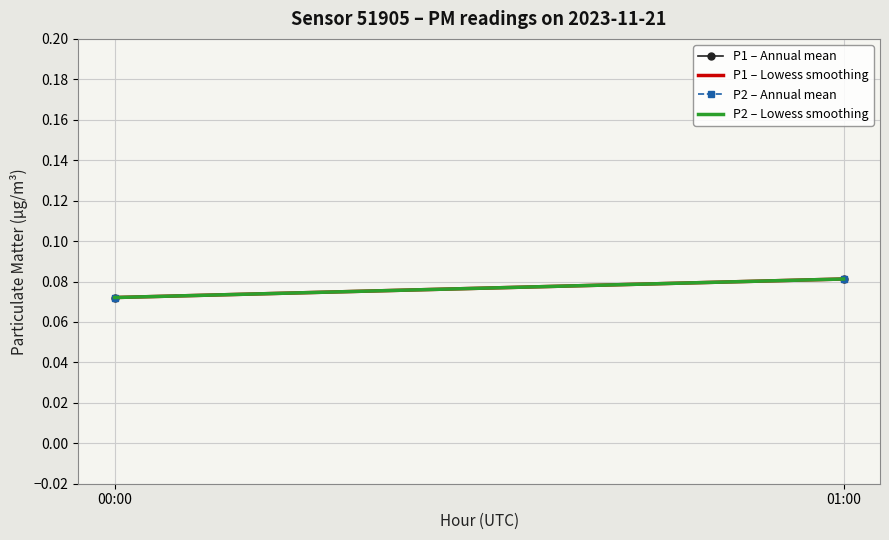

What is the sum of the P2 – Annual mean values at 01:00 and 00:00?

0.2